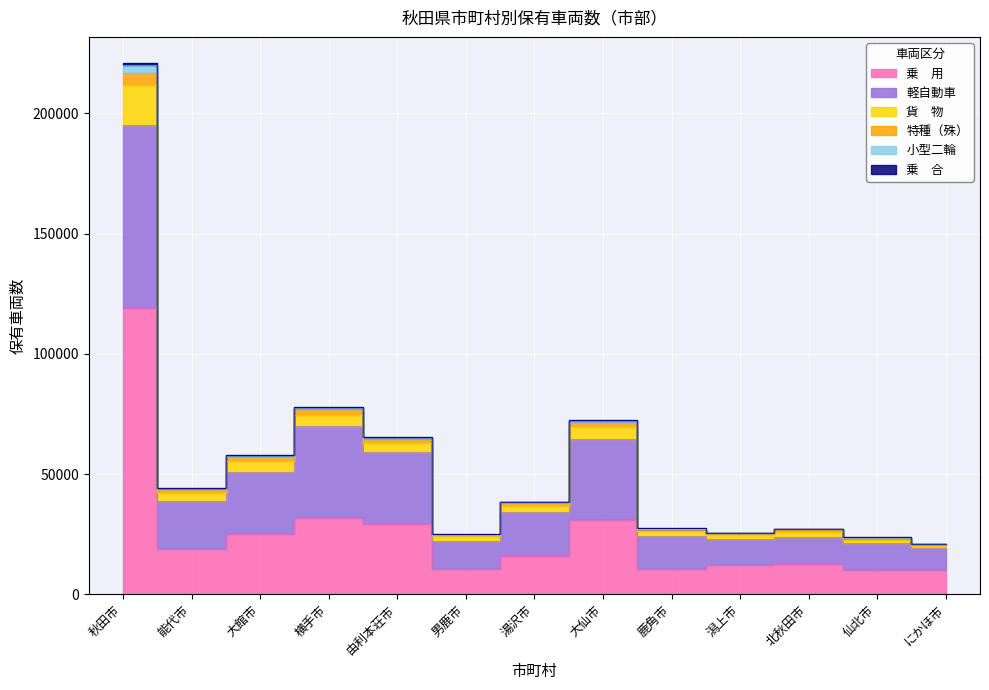

At which category is the sum across all series the highest?

秋田市